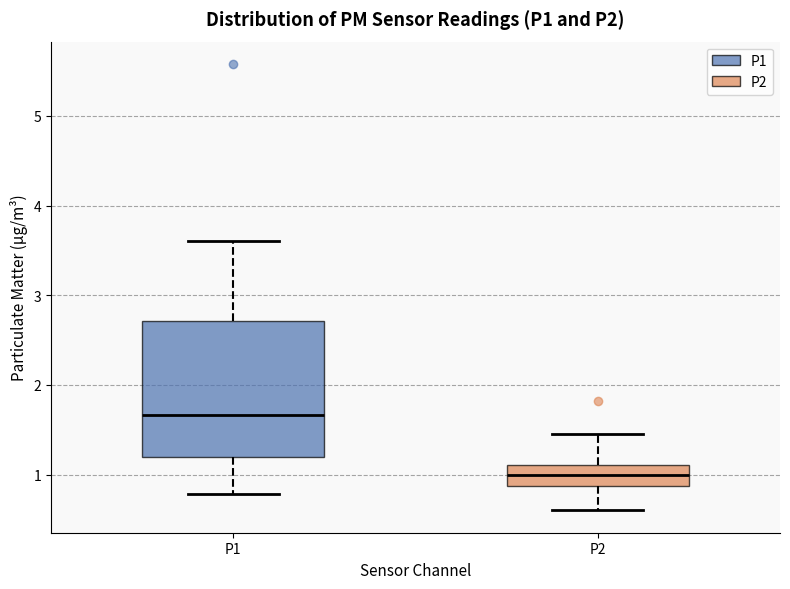

Reading left to right, transcribe this box plot: for each box, give where its median line is, the range the box spans, and where its two whiskers end, as read against the y-axis. The values are not printed on the chart, so give them approximately, as read against the axis.

P1: median 1.7, box 1.2 to 2.7, whiskers 0.8 to 3.6
P2: median 1.0, box 0.9 to 1.1, whiskers 0.6 to 1.5